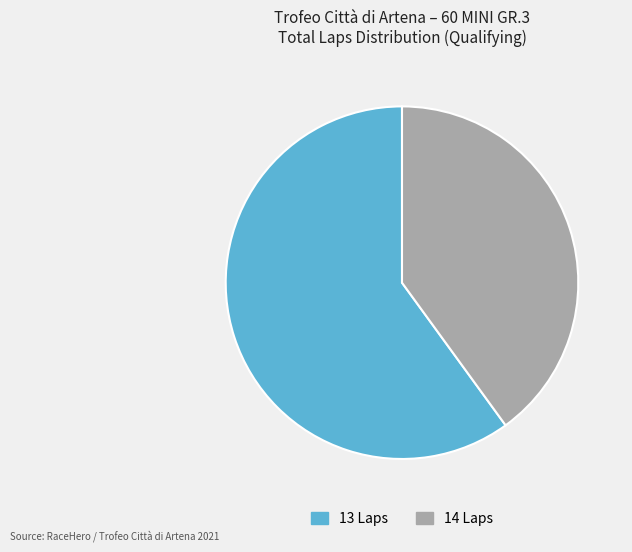

The 14 Laps slice represents 40% of the pie. True or false?

True